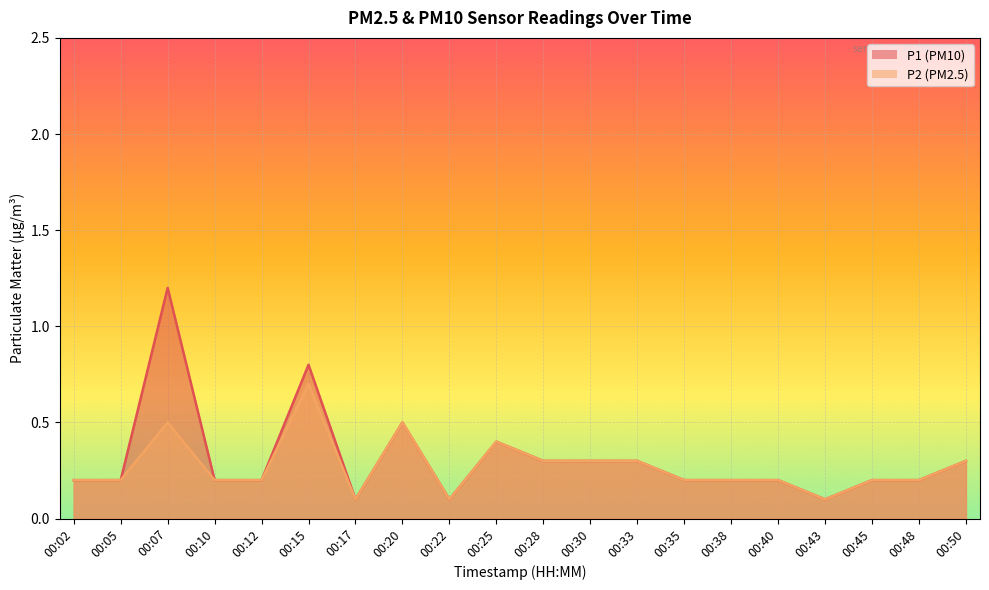

True or false: P2 and P1 cross at least once.

False